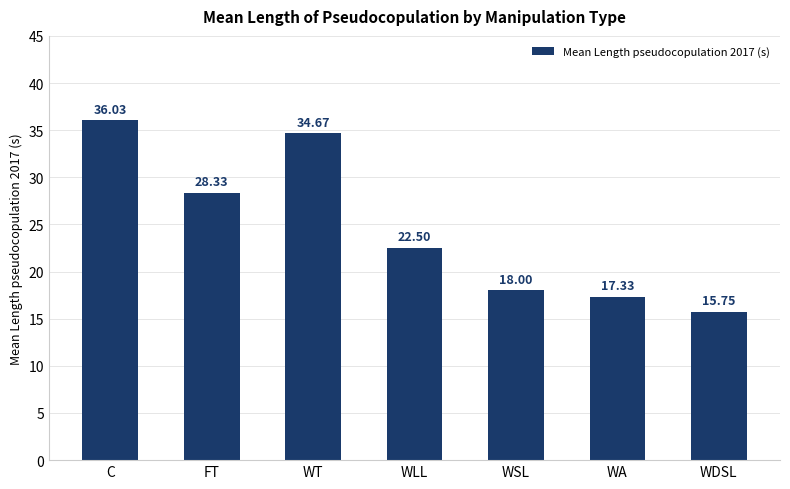

Is it true that the value at WT is 7.6?

False